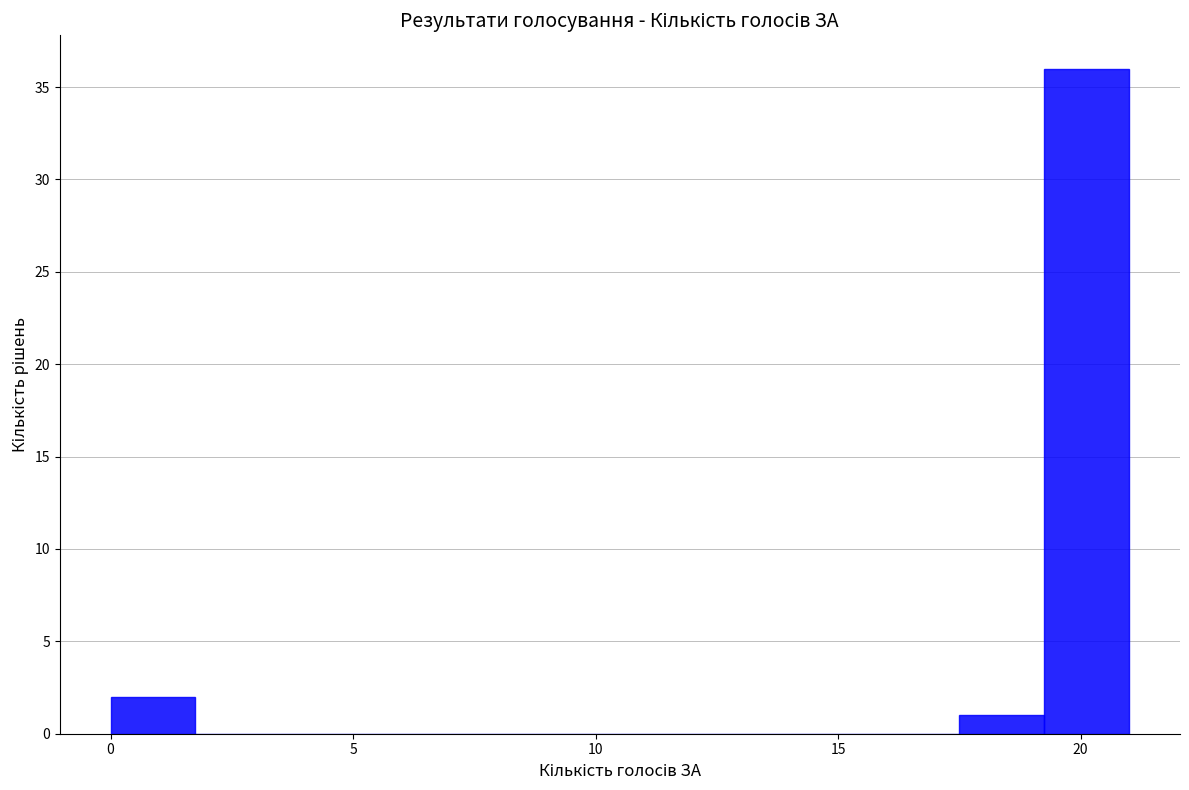

Read against the x-axis, roughly where is the centre of the tallest bar?

20.0